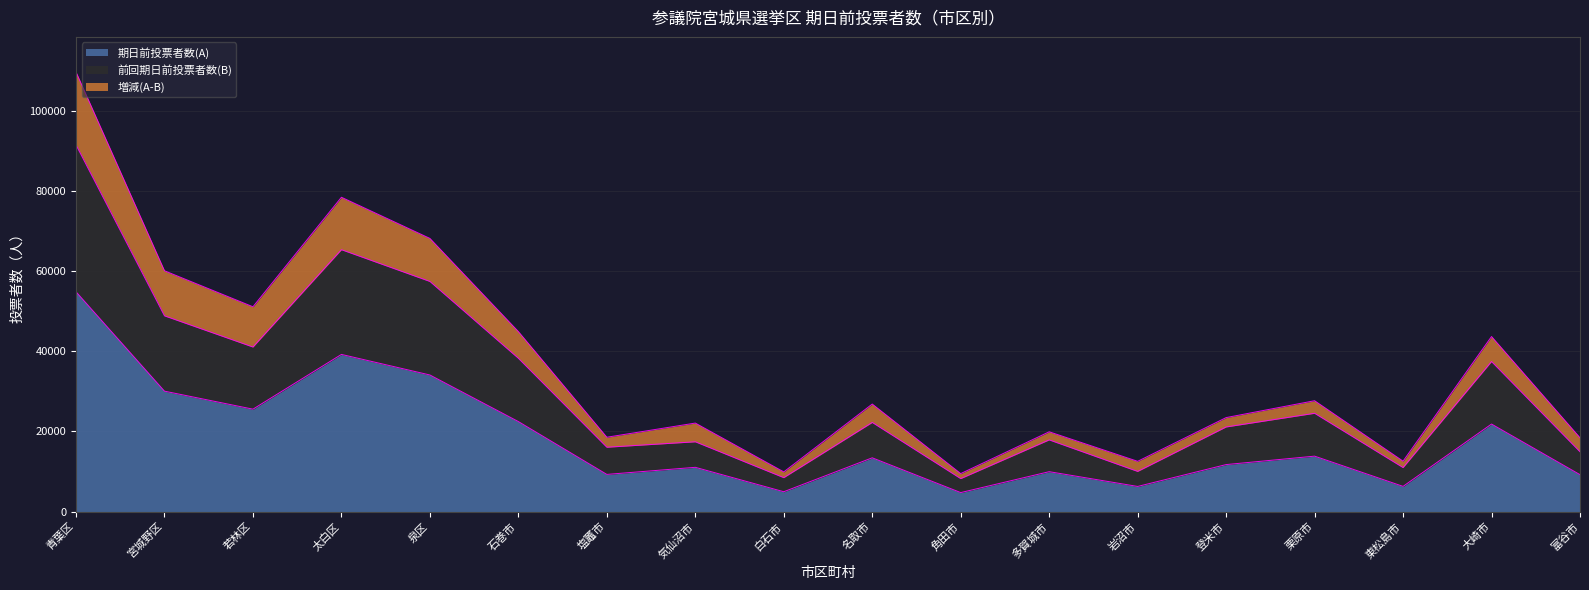

Reading left to right, list all the values displayed in this chart.

期日前投票者数(A): 青葉区=54854	宮城野区=30054	若林区=25561	太白区=39228	泉区=34092	石巻市=22465	塩竈市=9277	気仙沼市=11046	白石市=4952	名取市=13419	角田市=4739	多賀城市=9956	岩沼市=6271	登米市=11729	栗原市=13835	東松島市=6291	大崎市=21846	富谷市=9215
前回期日前投票者数(B): 青葉区=91499	宮城野区=48853	若林区=41066	太白区=65362	泉区=57436	石巻市=38262	塩竈市=16056	気仙沼市=17414	白石市=8461	名取市=22243	角田市=8222	多賀城市=17887	岩沼市=10017	登米市=21115	栗原市=24527	東松島市=10974	大崎市=37446	富谷市=14922
増減(A-B): 青葉区=109708	宮城野区=60108	若林区=51122	太白区=78456	泉区=68184	石巻市=44930	塩竈市=18554	気仙沼市=22092	白石市=9904	名取市=26838	角田市=9478	多賀城市=19912	岩沼市=12542	登米市=23458	栗原市=27670	東松島市=12582	大崎市=43692	富谷市=18430